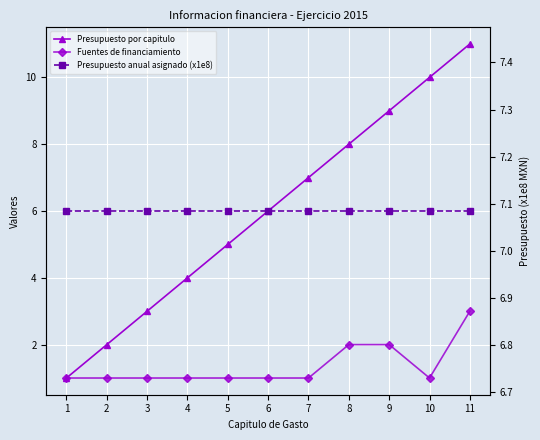

Between which two adjacent categories do Presupuesto por capitulo and Presupuesto anual asignado (x1e8) first intersect?

7 and 8